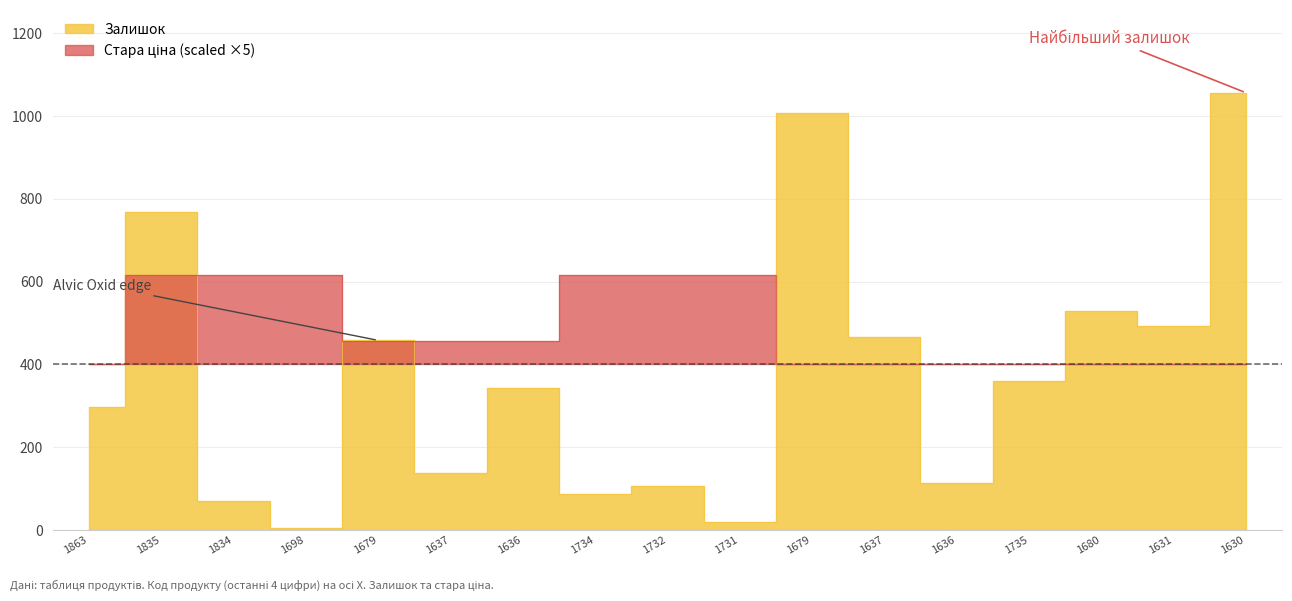

Is the value of Стара ціна at 232761735 greater than the value of Ціна at 232771637?

Yes